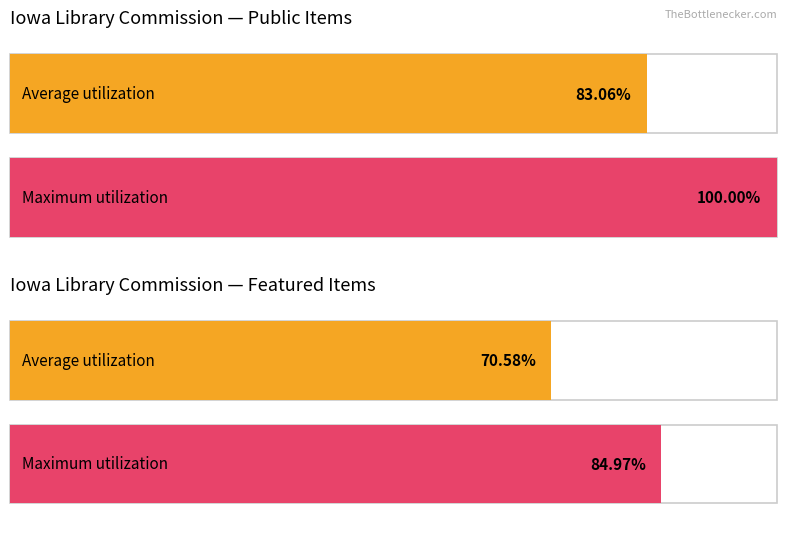

What is the highest value of the public series?

1